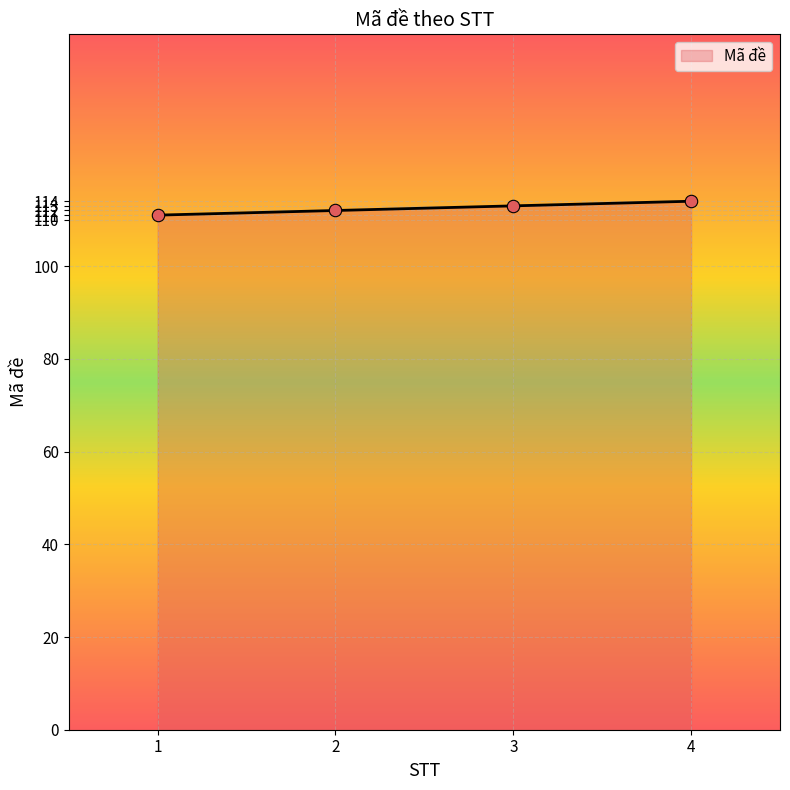

Approximately how many times larger is the value at 1 compared to 4?

1.0